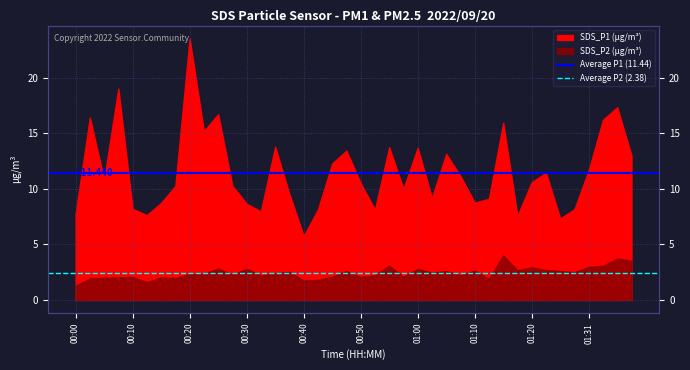

What is the value of the Average P2 (2.38) point at the 2nd from the left?

2.4